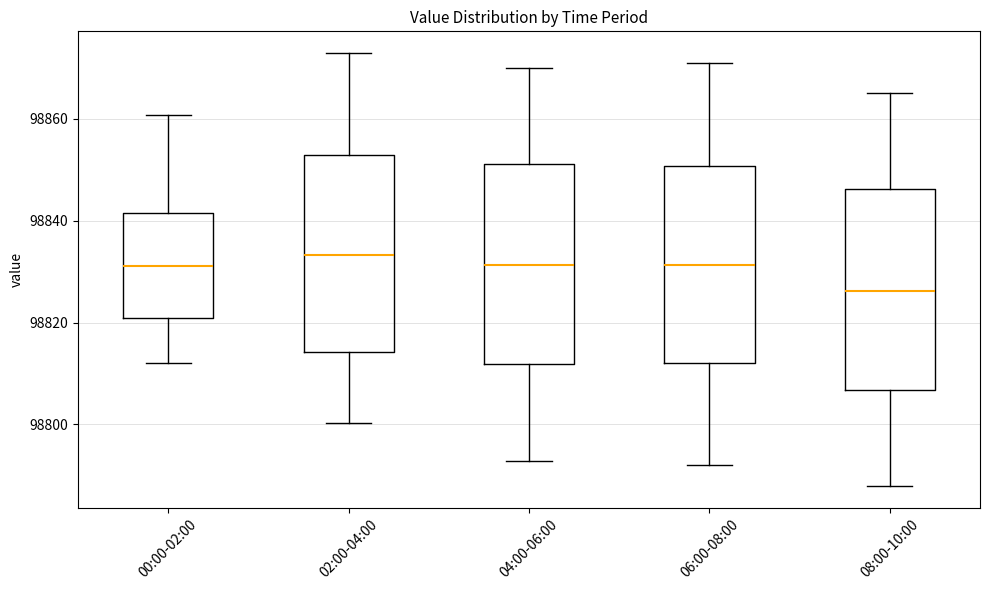

Reading left to right, transcribe this box plot: for each box, give where its median line is, the range the box spans, and where its two whiskers end, as read against the y-axis. The values are not printed on the chart, so give them approximately, as read against the axis.

00:00-02:00: median 98832, box 98820 to 98842, whiskers 98812 to 98860
02:00-04:00: median 98834, box 98814 to 98852, whiskers 98800 to 98872
04:00-06:00: median 98832, box 98812 to 98852, whiskers 98792 to 98870
06:00-08:00: median 98832, box 98812 to 98850, whiskers 98792 to 98870
08:00-10:00: median 98826, box 98806 to 98846, whiskers 98788 to 98866